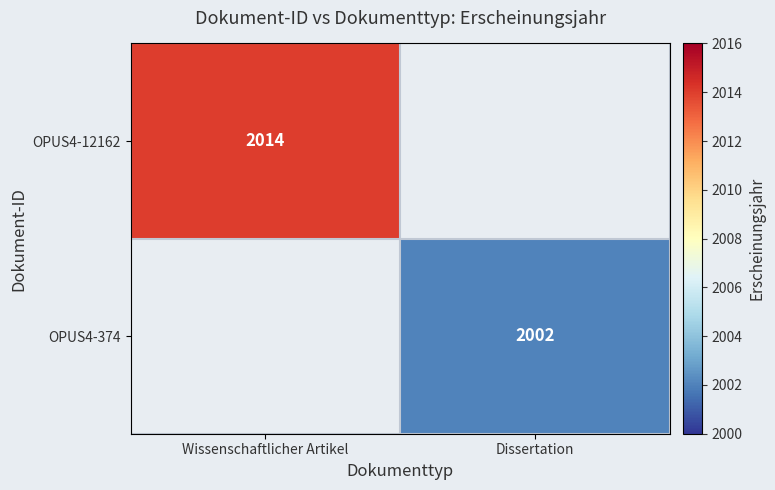

Is it true that OPUS4-374 equals 2002 at Dissertation?

True